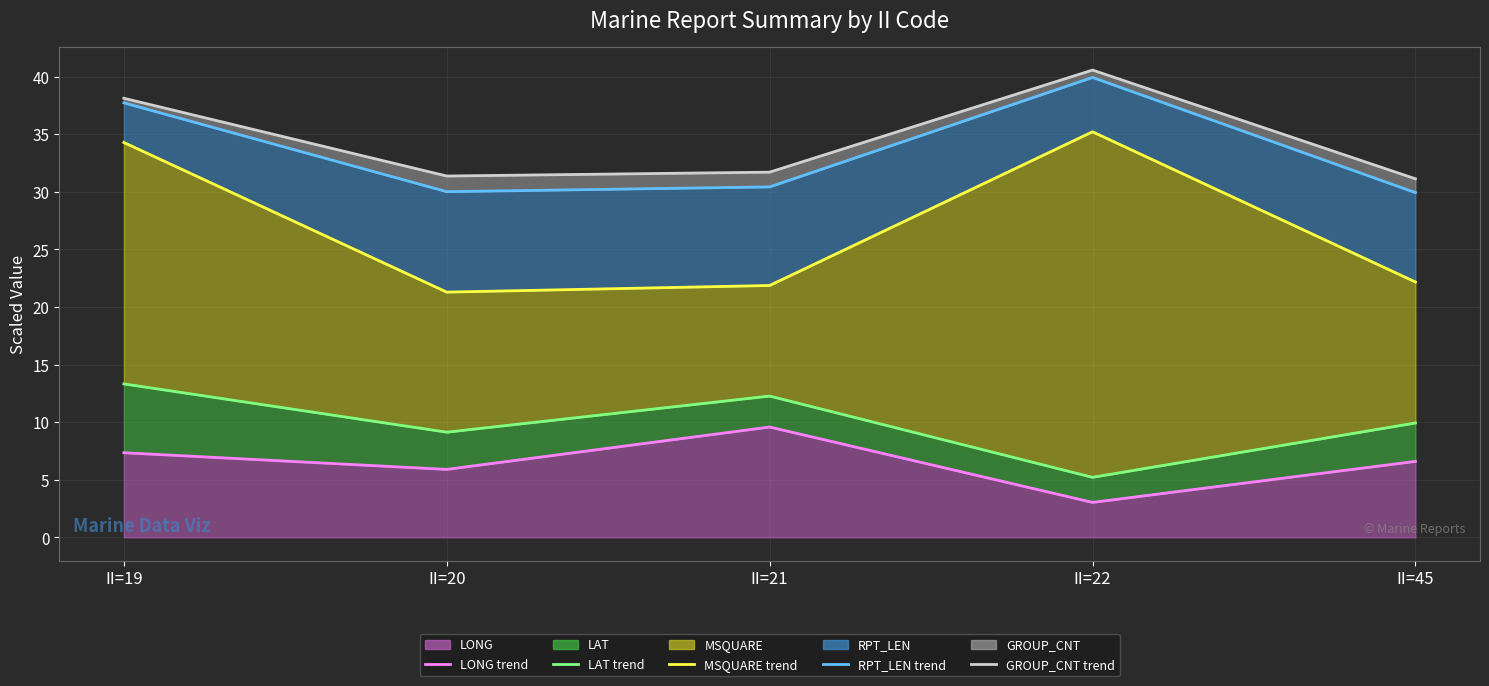

How many data points does each series have?

5